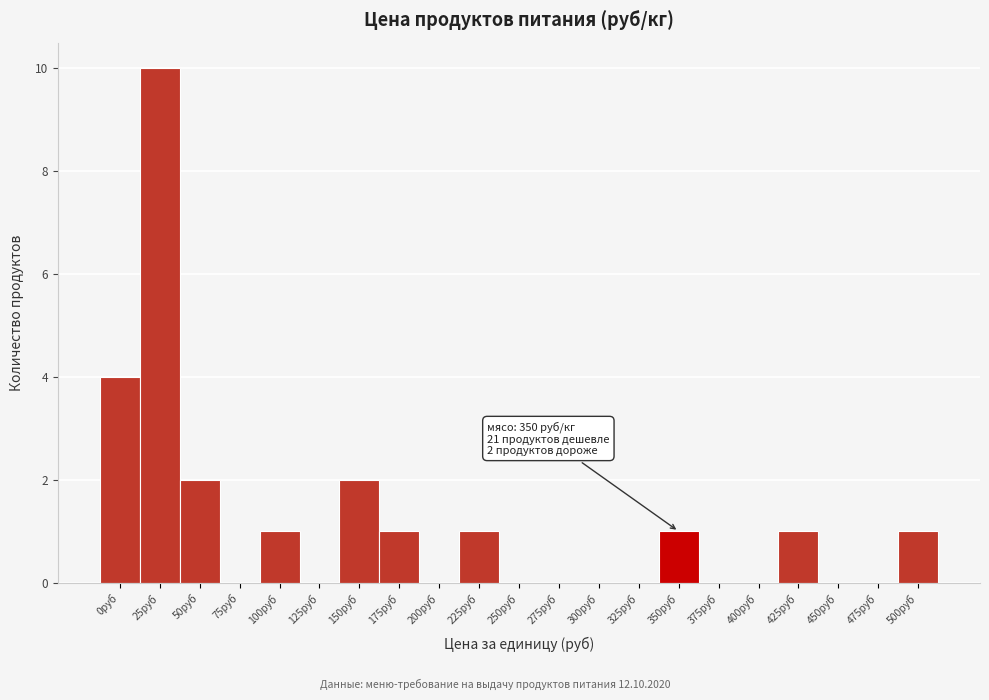

Reading left to right, what are all the values shown in this chart?

0руб=4	25руб=10	50руб=2	75руб=0	100руб=1	125руб=0	150руб=2	175руб=1	200руб=0	225руб=1	250руб=0	275руб=0	300руб=0	325руб=0	350руб=1	375руб=0	400руб=0	425руб=1	450руб=0	475руб=0	500руб=1